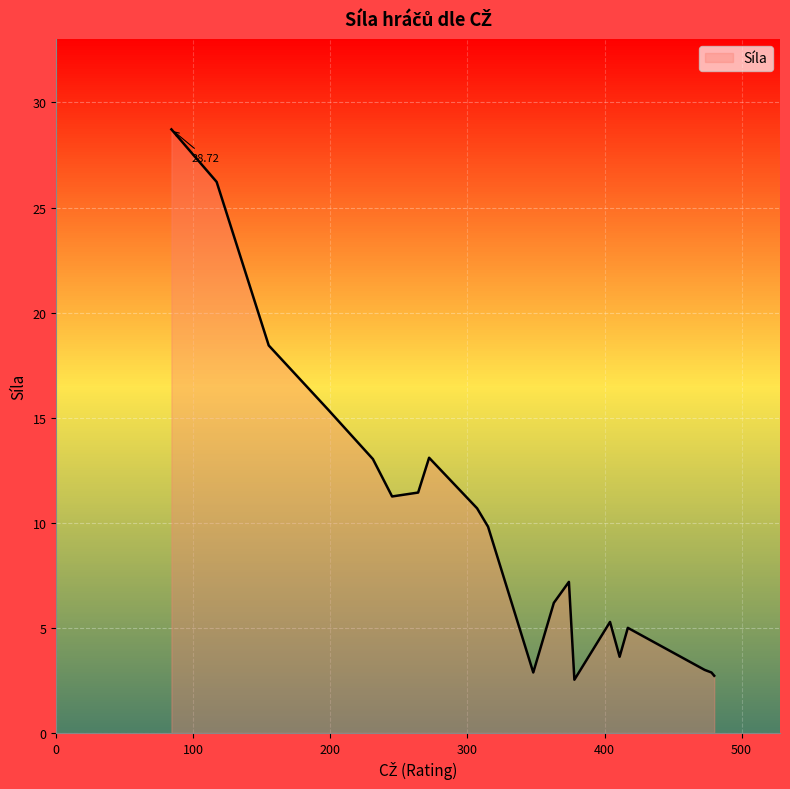

What is the difference between the maximum and minimum values?

26.2